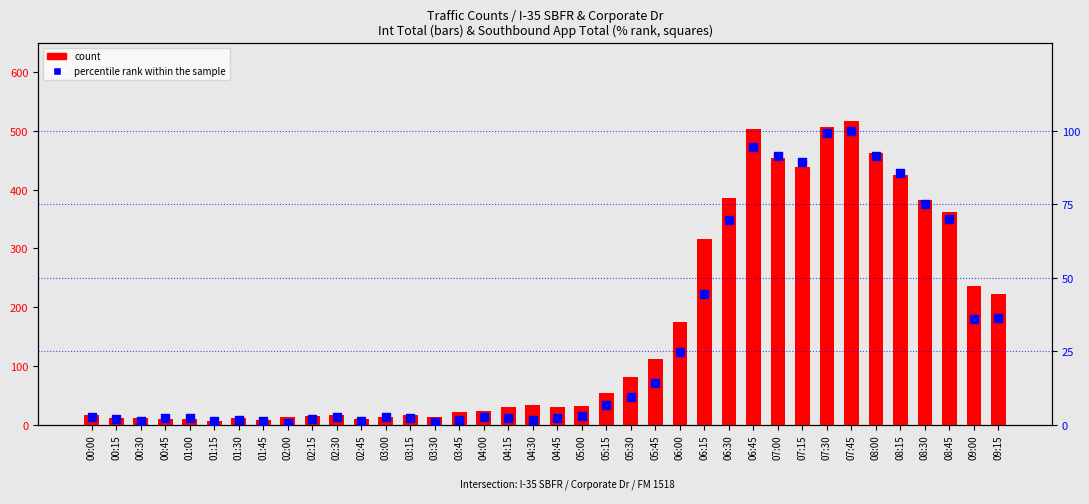

Is the value of percentile rank within the sample at 00:30 greater than the value of count at 05:00?

No